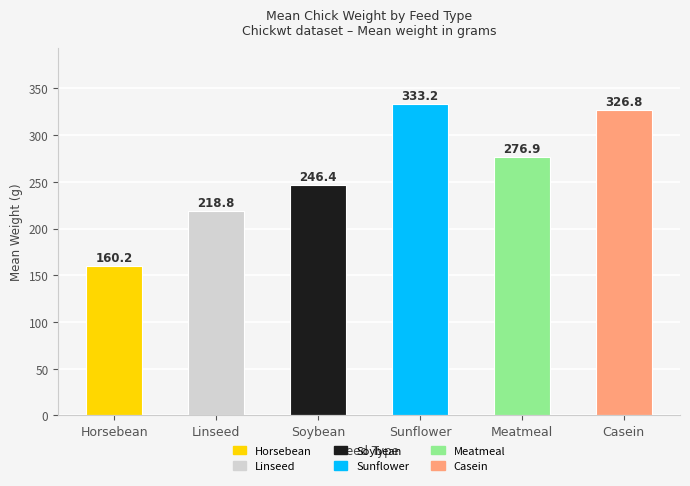

What is the label of the 3rd bar from the left?

Soybean